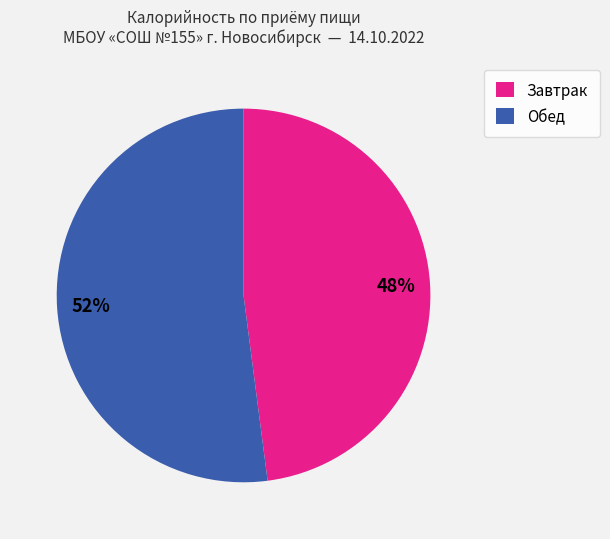

Which category has the smallest portion of the pie?

Завтрак